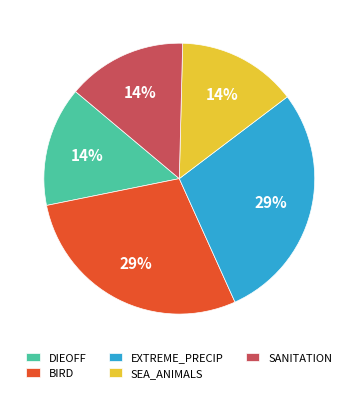

Do EXTREME_PRECIP and DIEOFF together represent more than half of the pie?

No